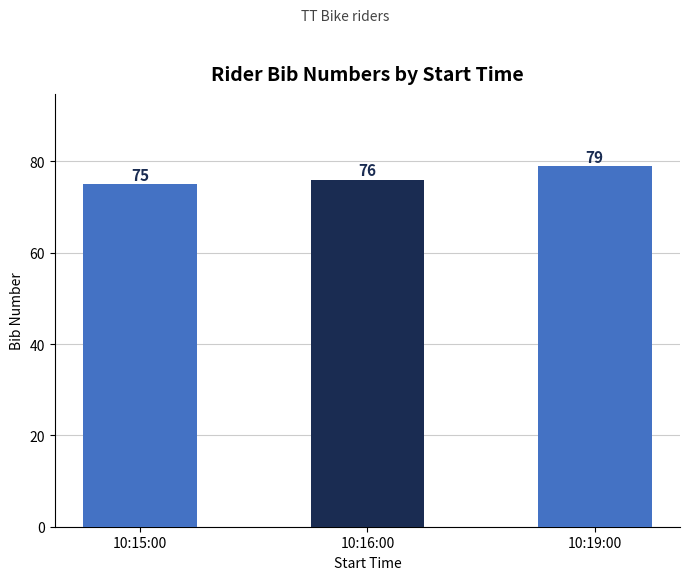

Reading right to left, what are all the values shown in this chart?

79	76	75